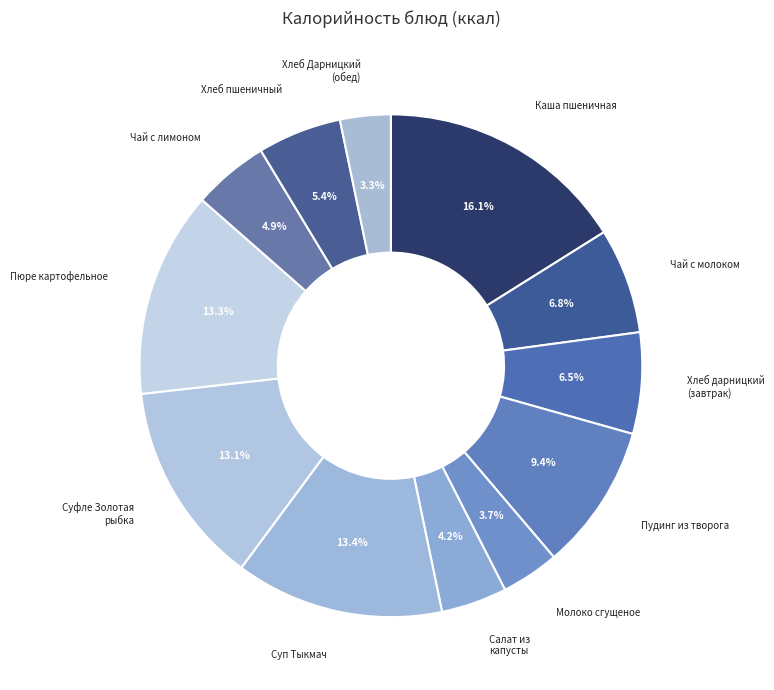

Does any single category account for the majority?

No